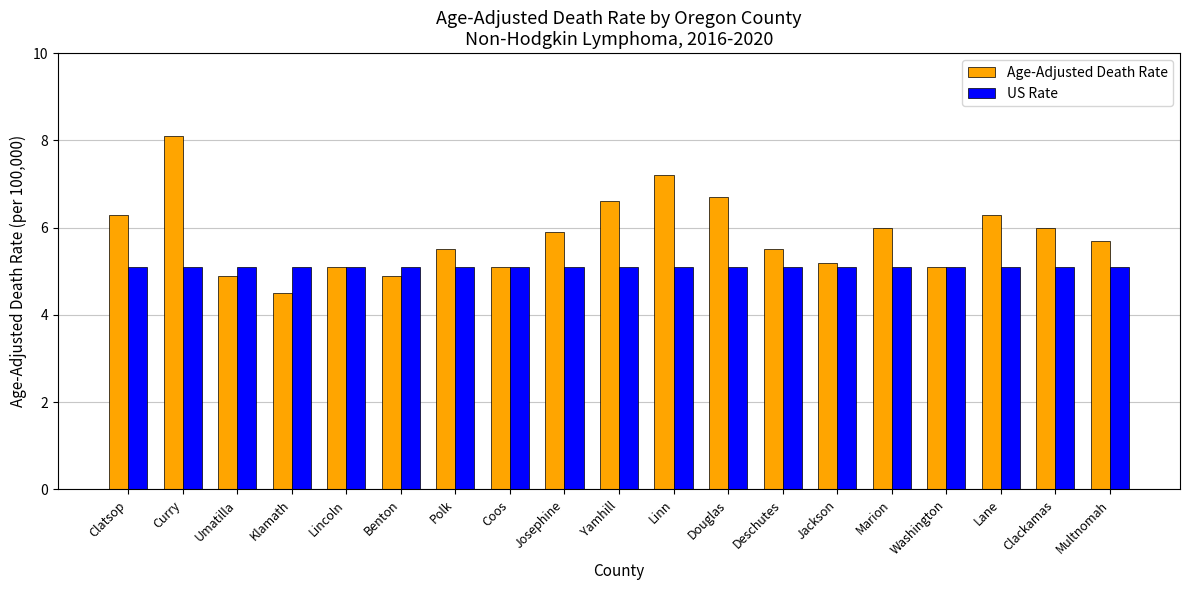

What is the label of the 15th bar from the right?

Lincoln